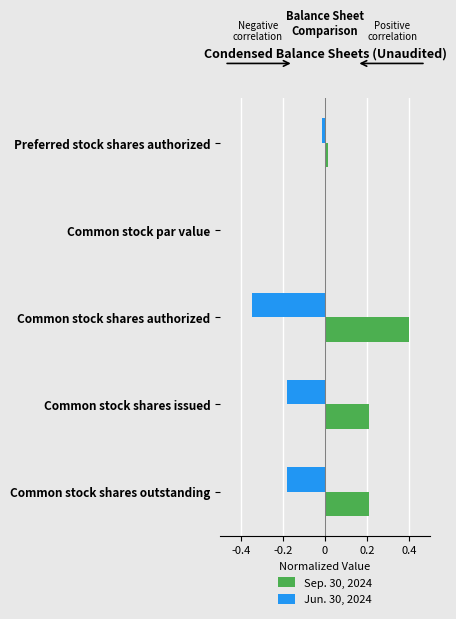

At which category does the chart reach its peak across all series?

Common stock shares authorized